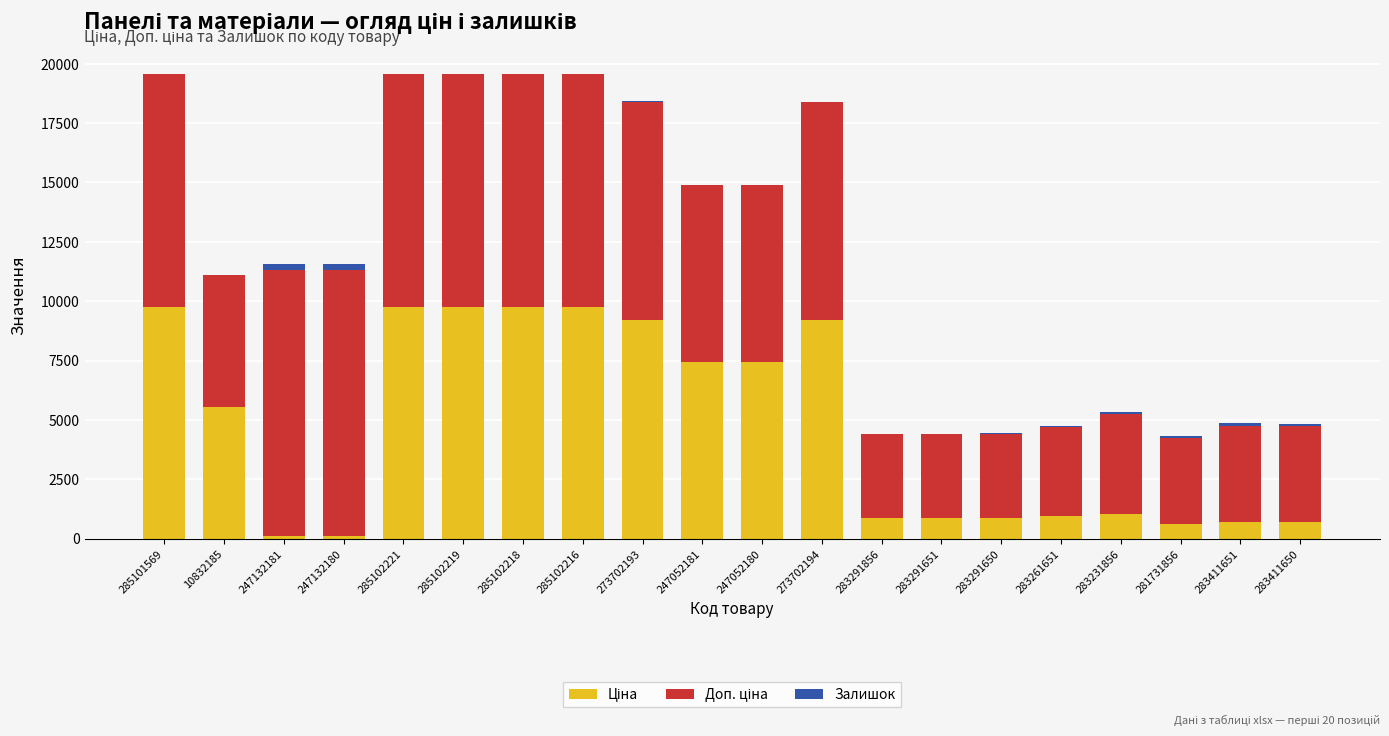

At which label is Доп. ціна closest to 7346?

247052181